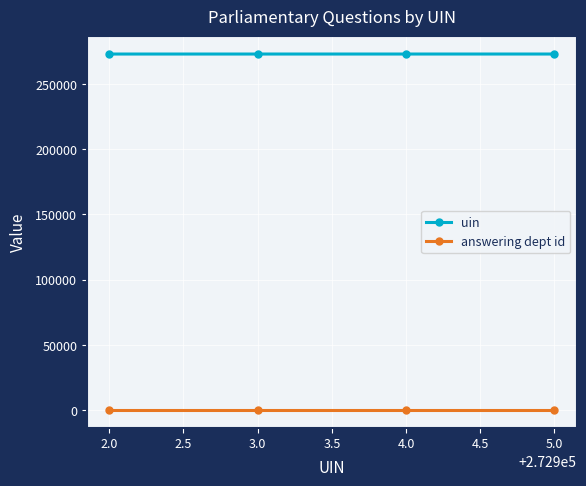

List the series in order of their peak value, lowest first.

answering dept id, uin